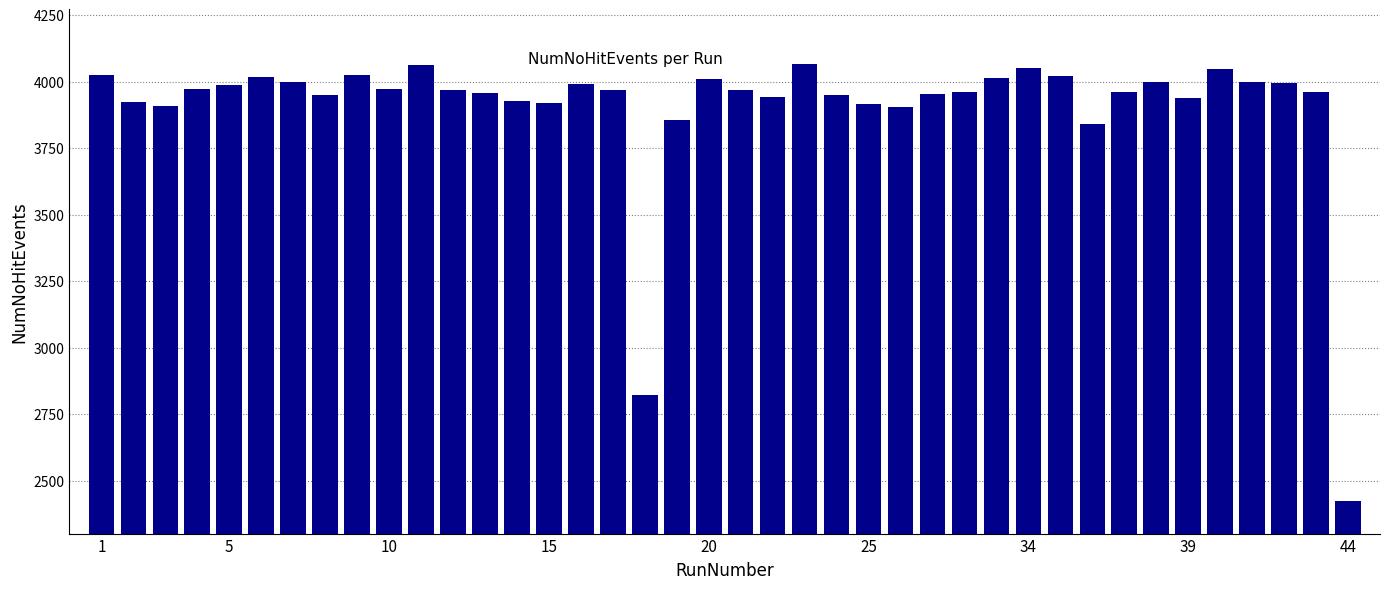

What is the greatest value displayed?

4068